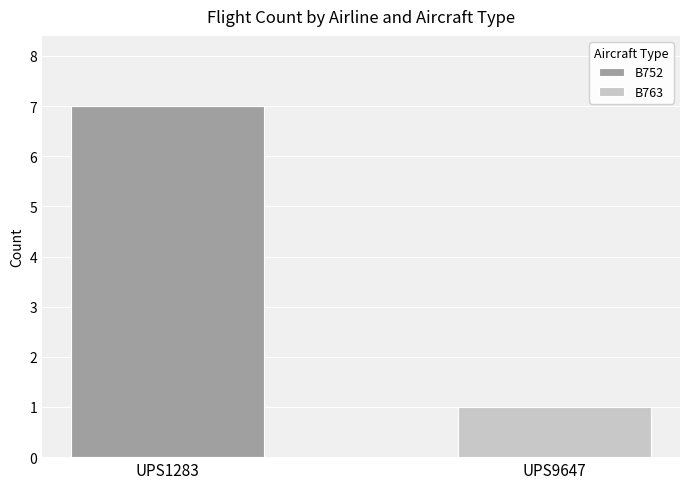

At which label does B752 reach its peak?

UPS1283